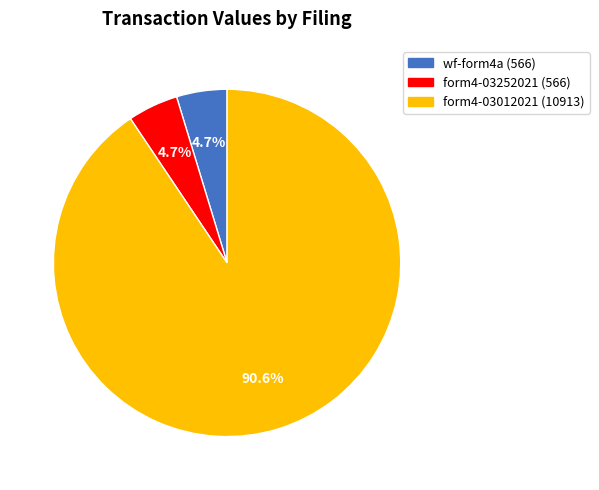

Is there any slice that represents more than half of the pie?

Yes